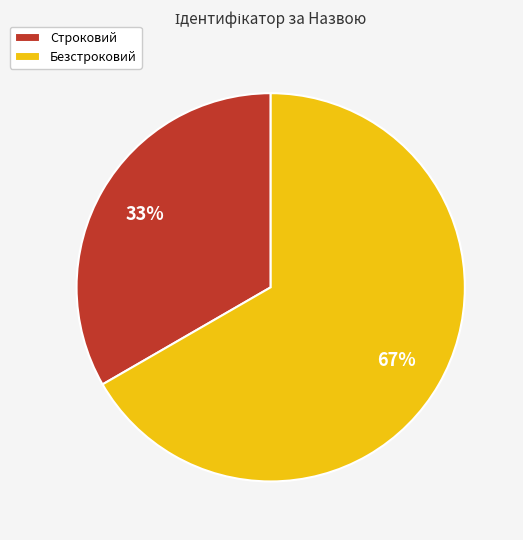

To the nearest percent, what is the combined percentage of Безстроковий and Строковий?

100%